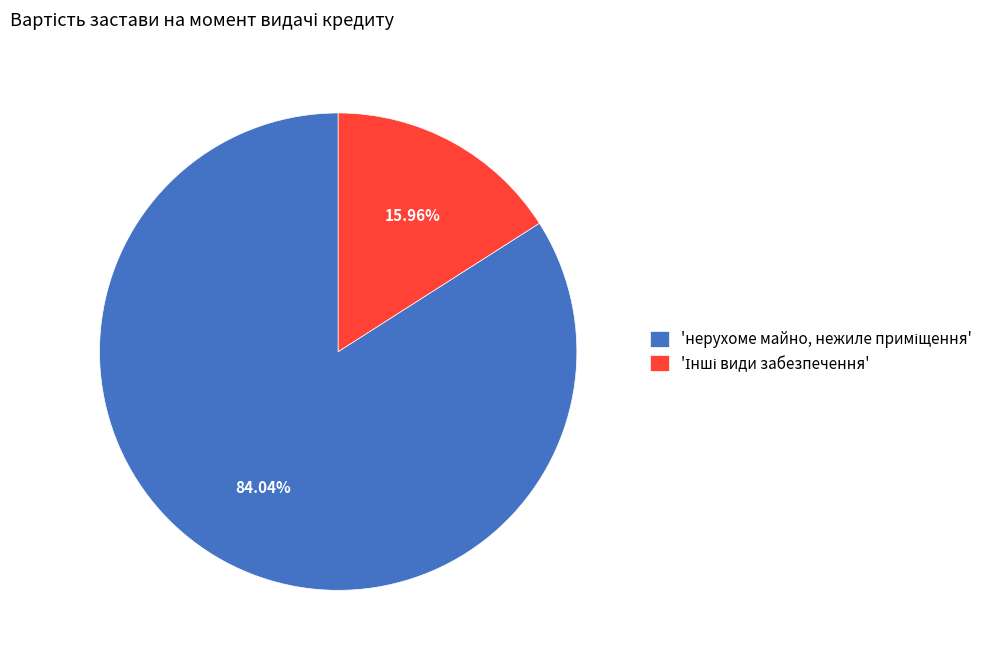

Is there a majority slice in this chart?

Yes